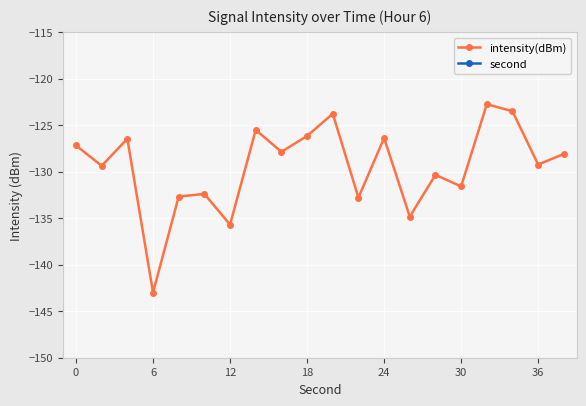

Is it true that intensity(dBm) equals -126.4 at 24?

True